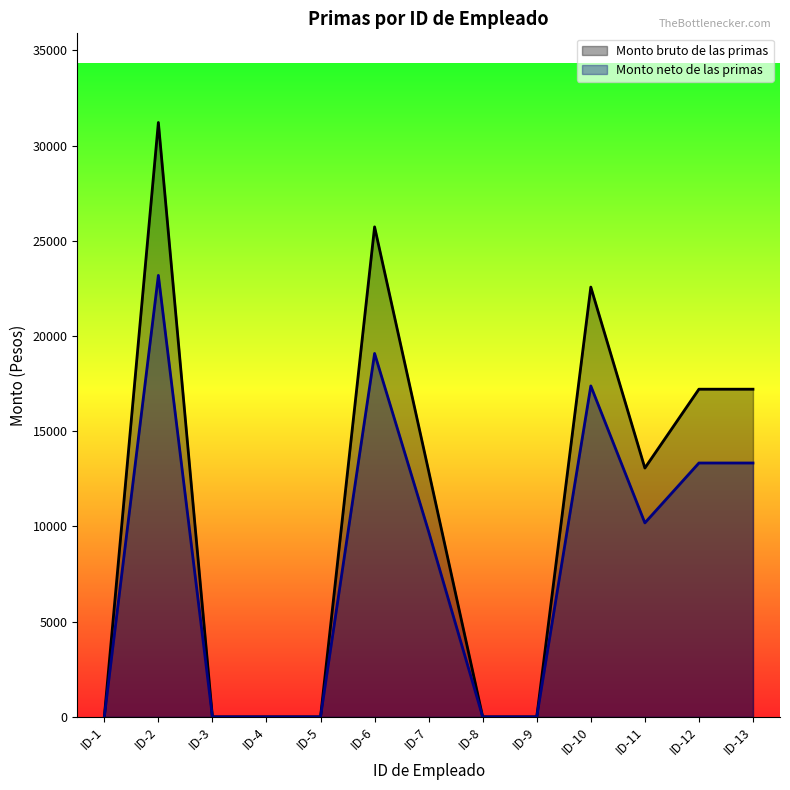

How many series are shown in this chart?

2